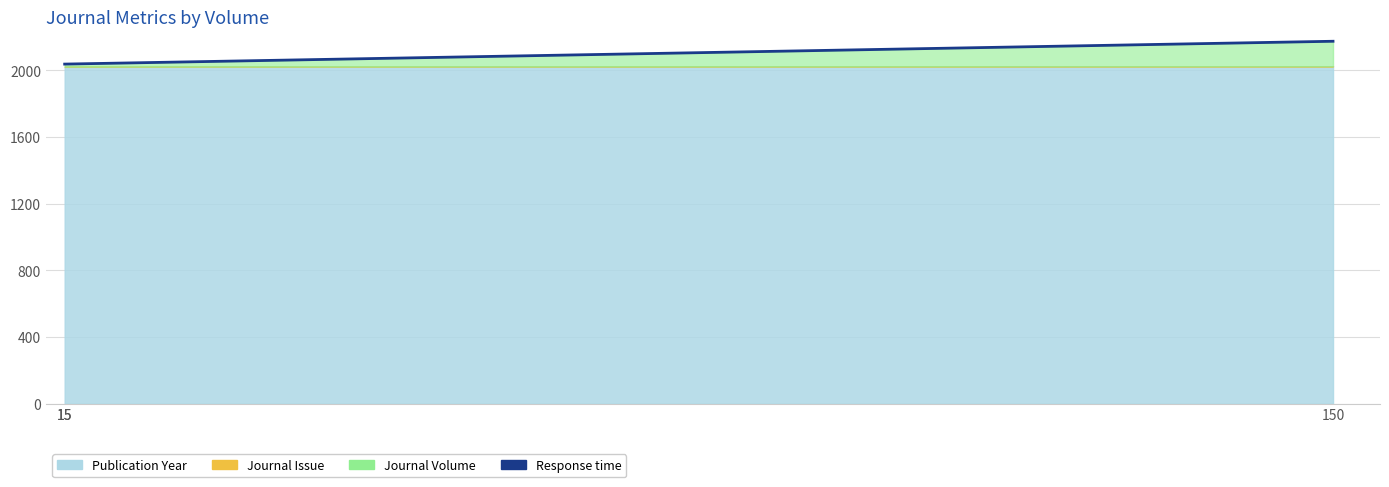

What is the value of the 3rd point from the left?

2175